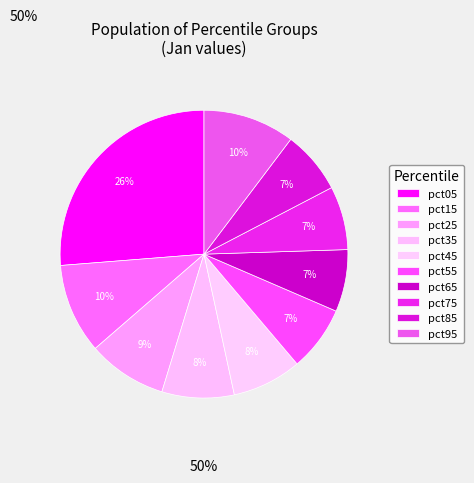

Do pct75 and pct85 together represent more than half of the pie?

No